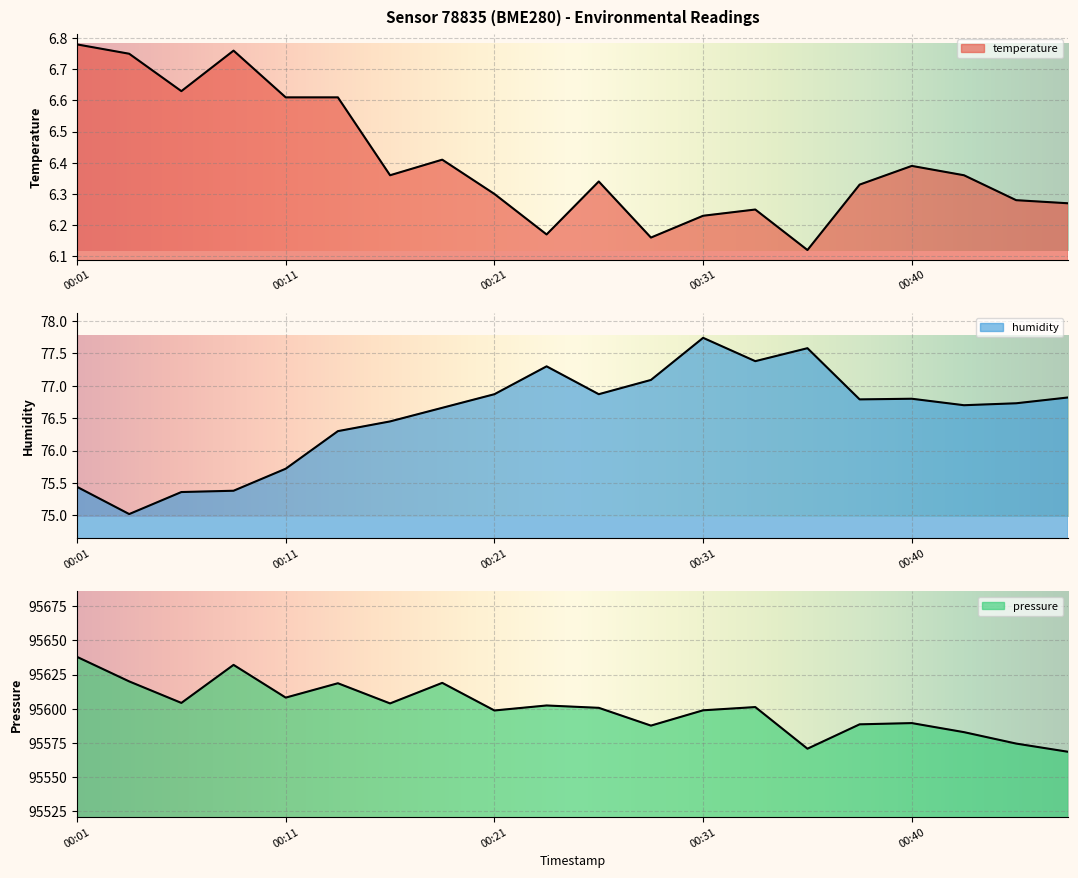

Which category has the highest value in the pressure series?

00:01